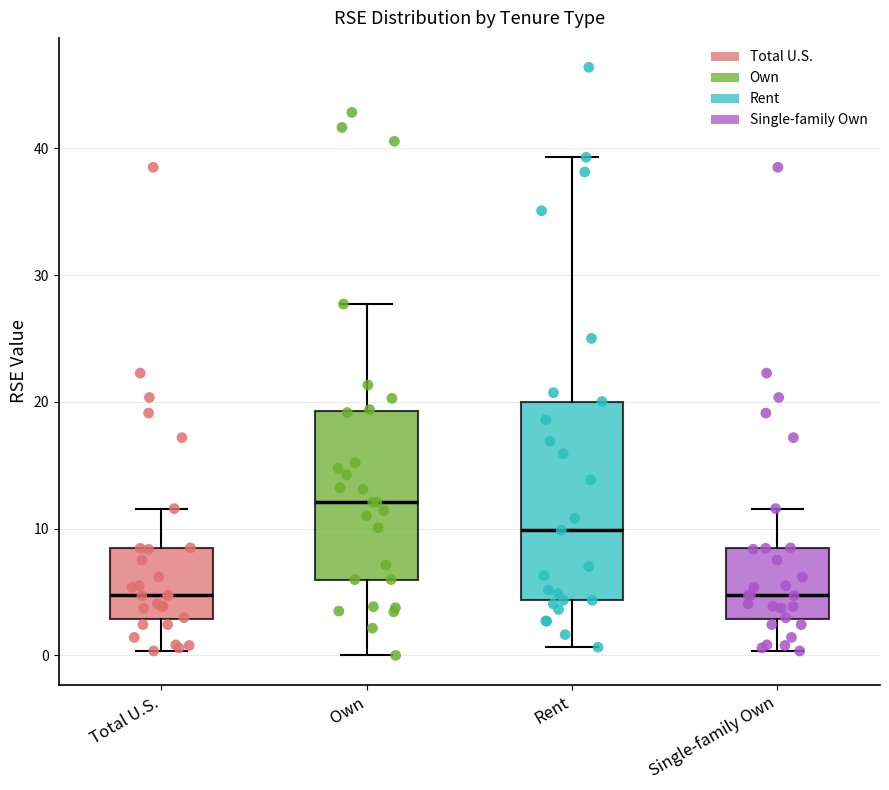

Which box is the tallest, from its lower edge to its upper edge?

Rent